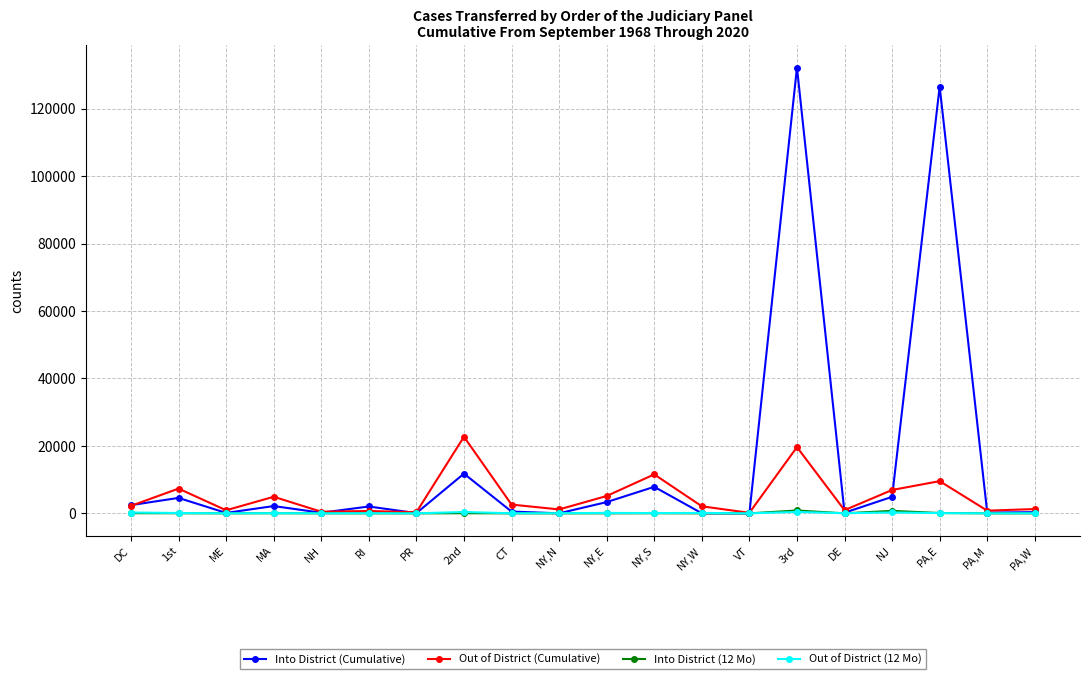

Which series has the largest range (max minus min)?

Into District (Cumulative)